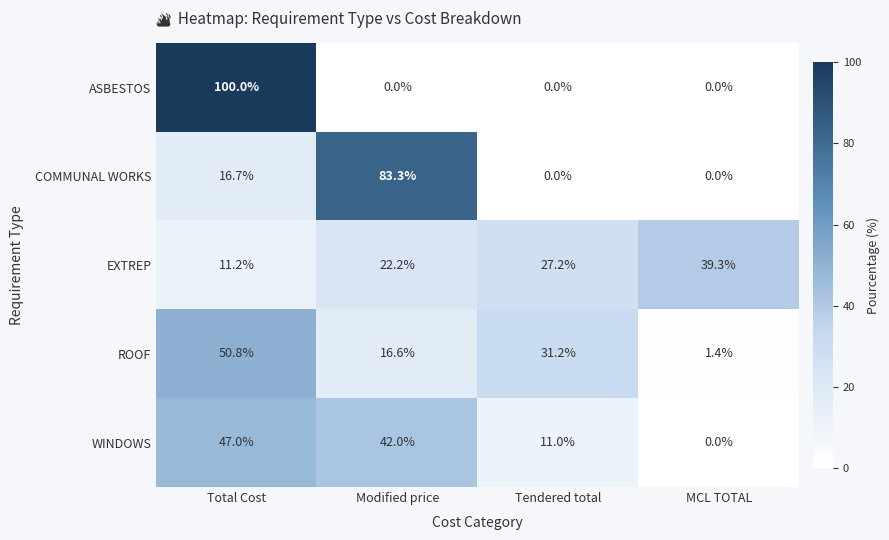

Between Modified price and Tendered total, which series saw the biggest shift?

COMMUNAL WORKS